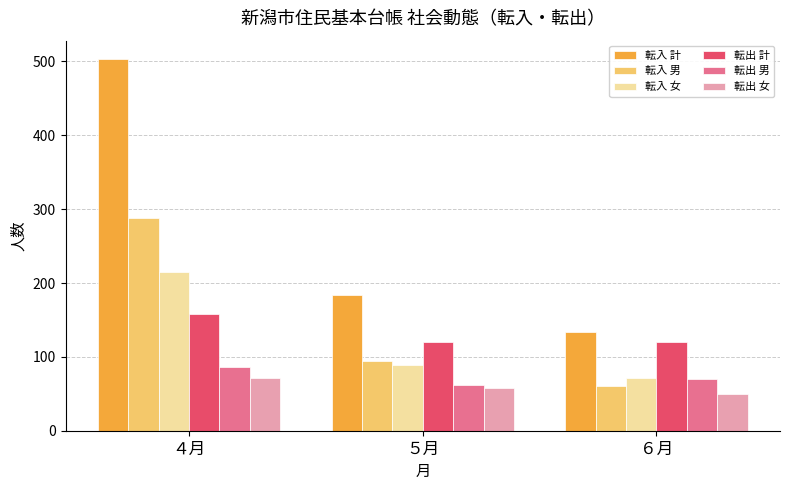

What is the minimum value shown in the chart?

50